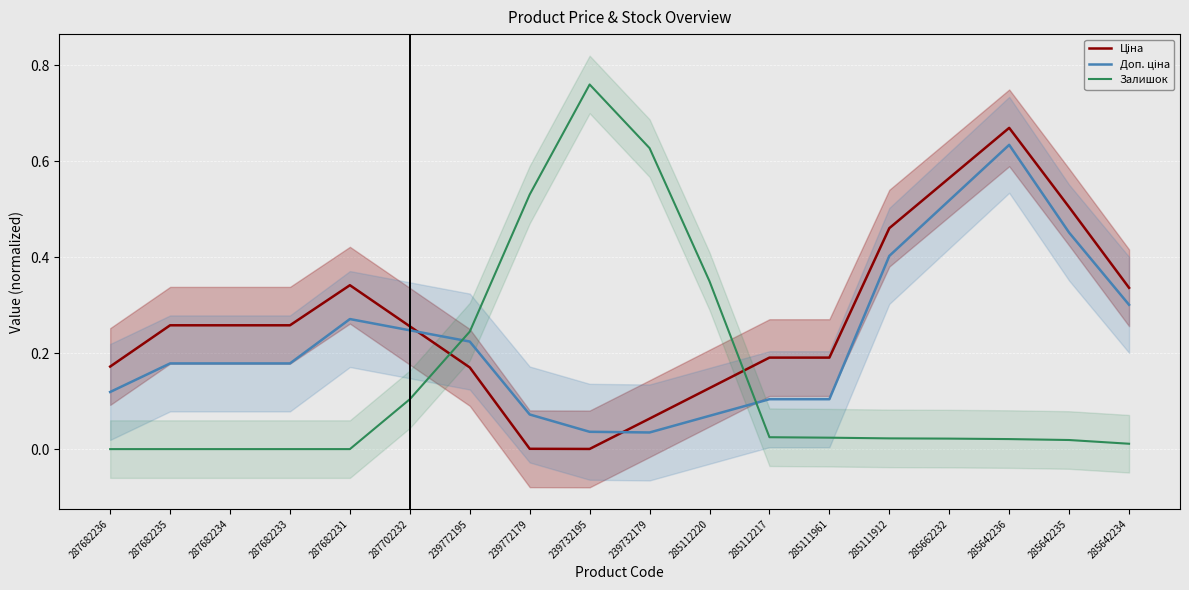

Which has a higher value, 285112220 or 239772179?

285112220